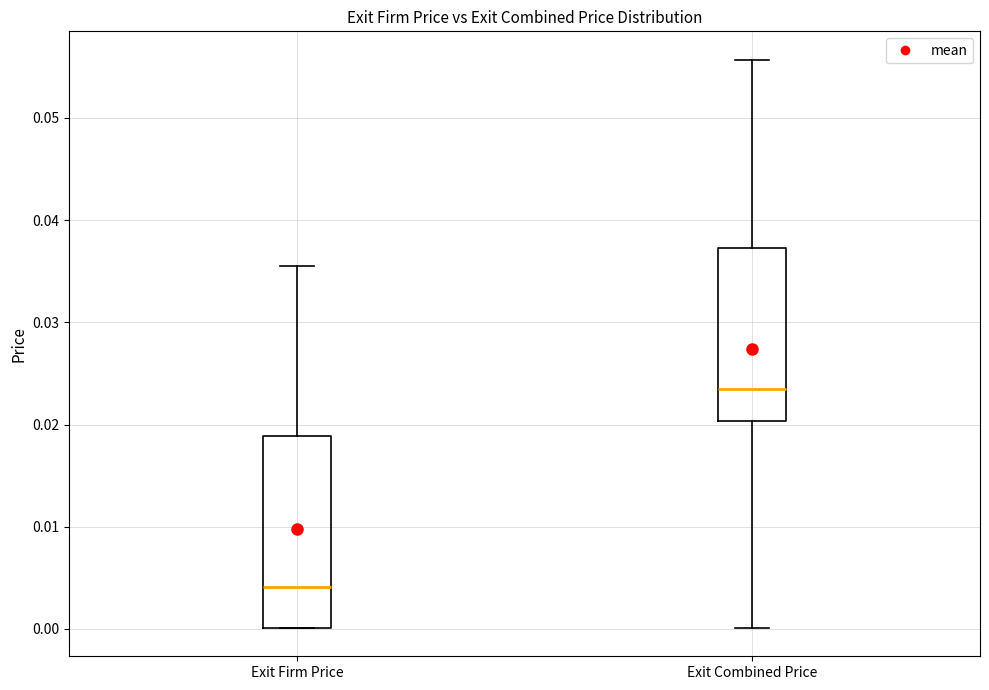

Which box's median line is the lowest?

Exit Firm Price